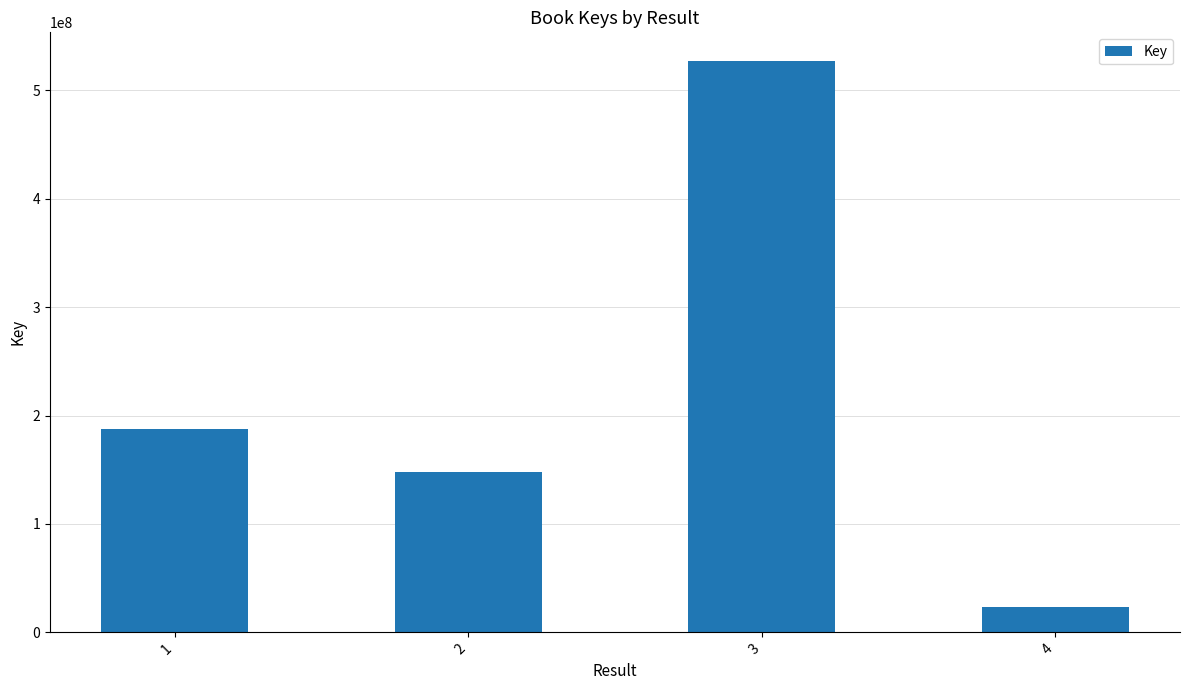

How many bars are there in total?

4